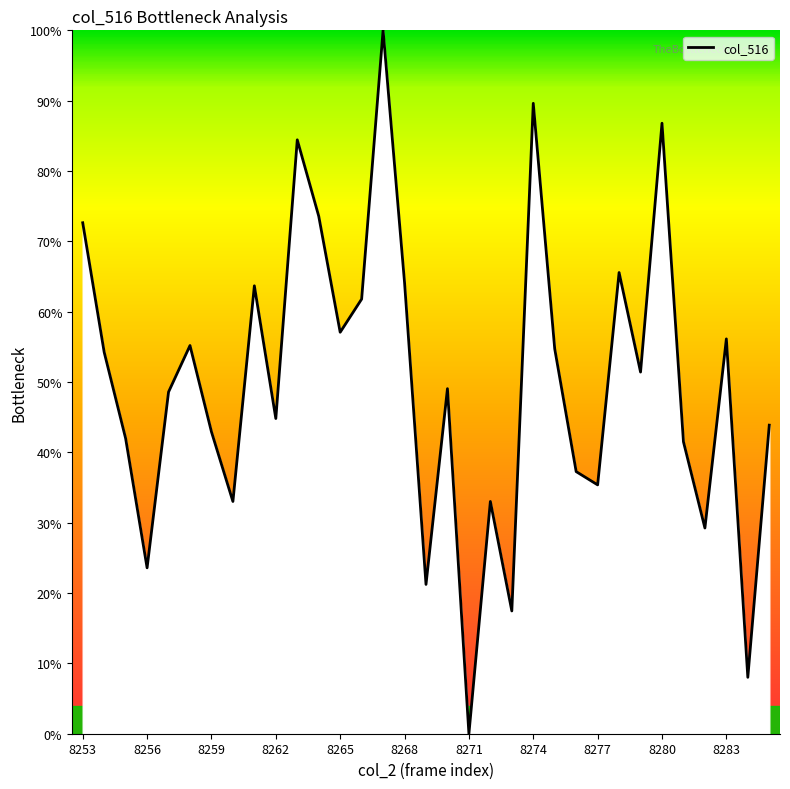

How many positive values are there?

32